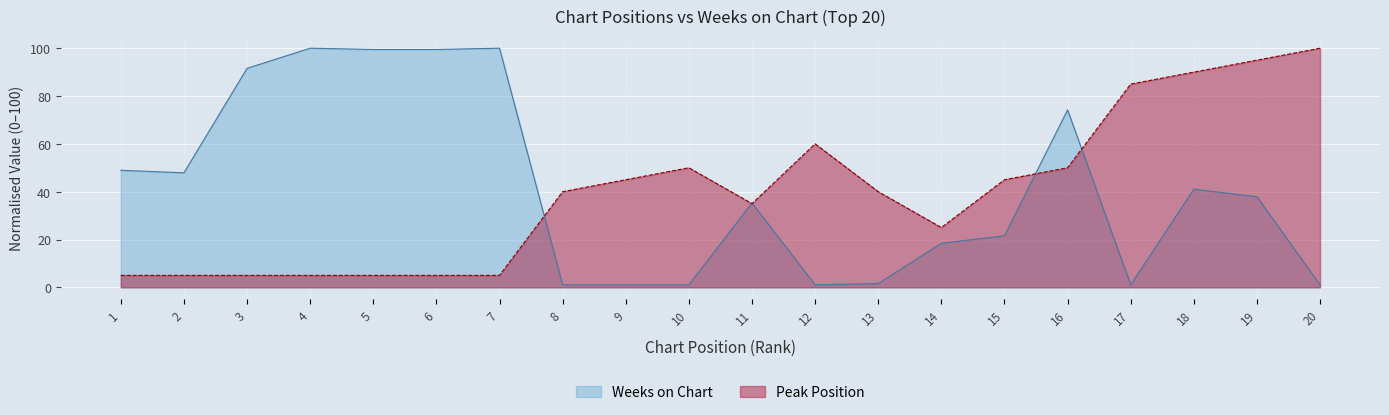

Reading left to right, extract all data points from this chart.

Peak Position: 5.0	5.0	5.0	5.0	5.0	5.0	5.0	40.0	45.0	50.0	35.0	60.0	40.0	25.0	45.0	50.0	85.0	90.0	95.0	100.0
Weeks on Chart: 48.9	47.9	91.6	100.0	99.5	99.5	100.0	1.1	1.1	1.1	35.3	1.1	1.6	18.4	21.6	74.2	1.1	41.1	37.9	1.1